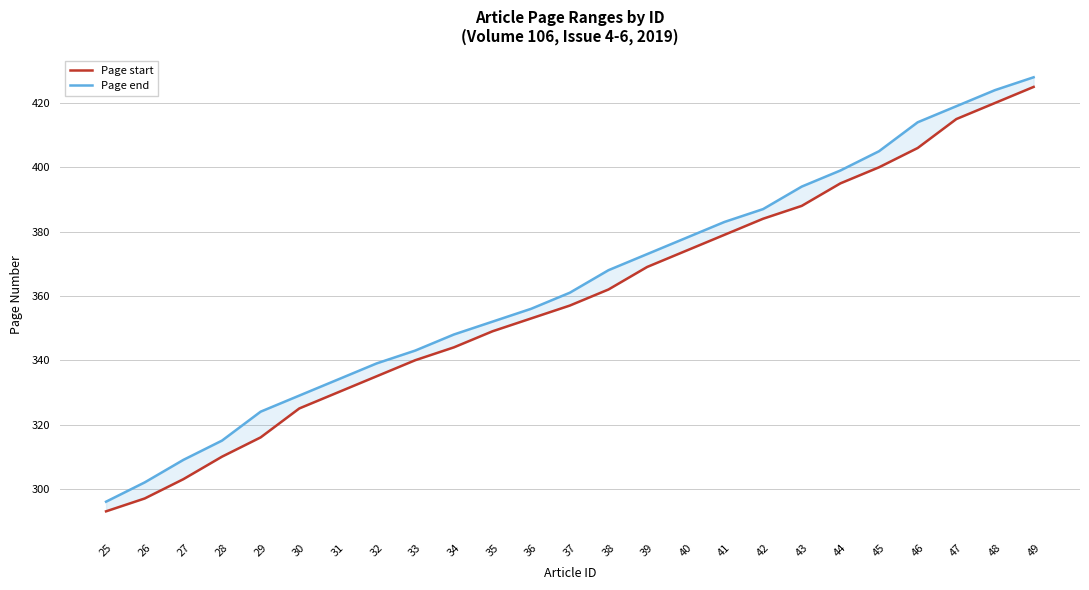

How many data points in Page end are less than 361?

12